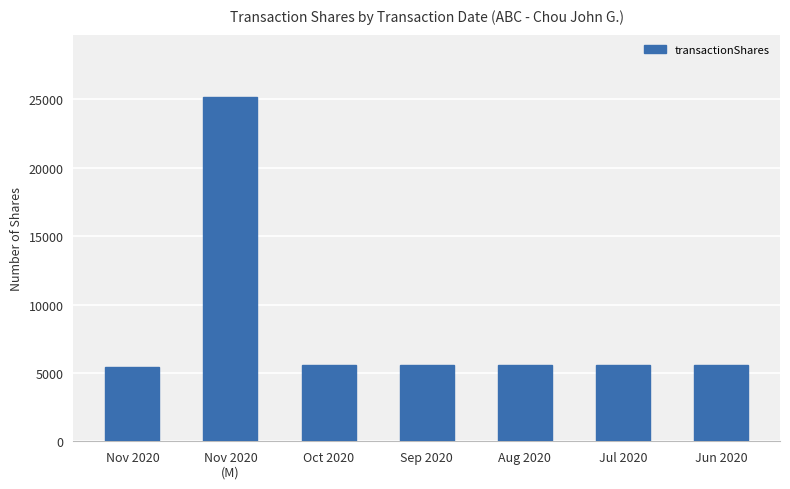

What is the ratio of the value at Nov 2020 to the value at Jul 2020?

1.0